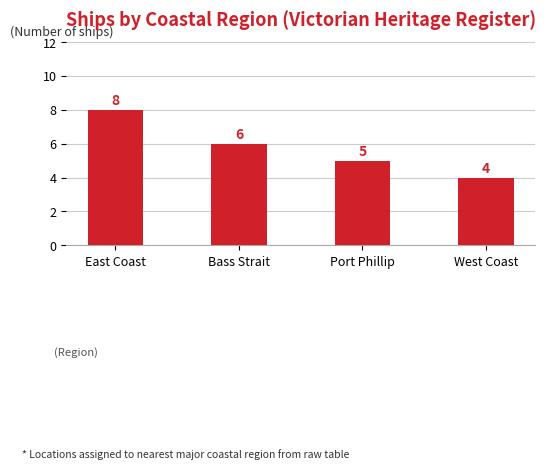

True or false: the data shows 6 at Bass Strait.

True